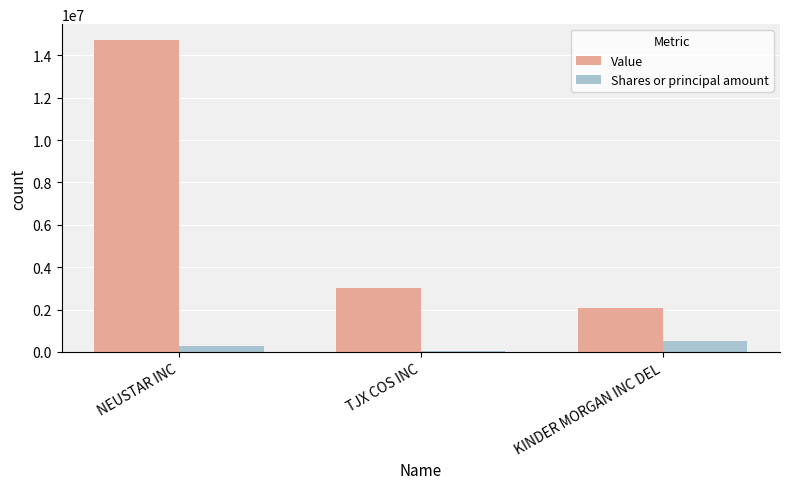

What is the difference between the Shares or principal amount values at KINDER MORGAN INC DEL and NEUSTAR INC?

213584